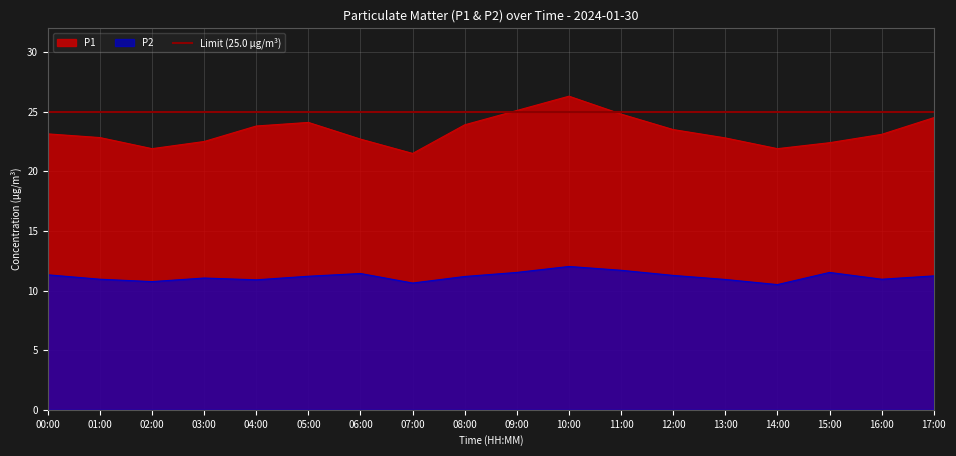

Which category has the highest value across all series?

10:00